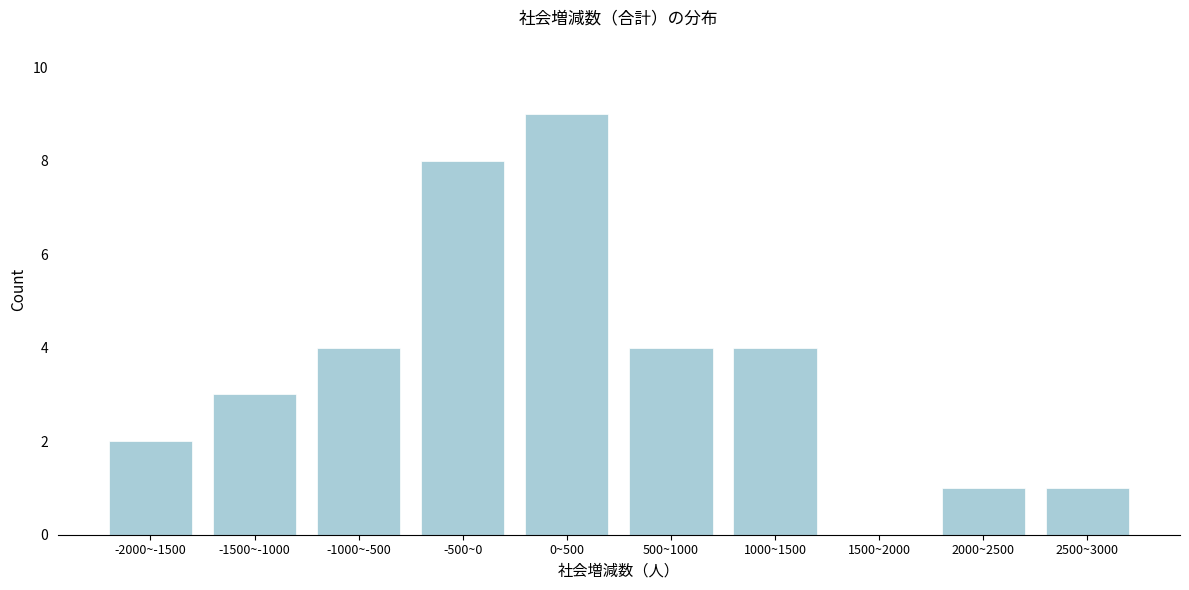

Reading right to left, what are all the values shown in this chart?

2500~3000=1	2000~2500=1	1500~2000=0	1000~1500=4	500~1000=4	0~500=9	-500~0=8	-1000~-500=4	-1500~-1000=3	-2000~-1500=2